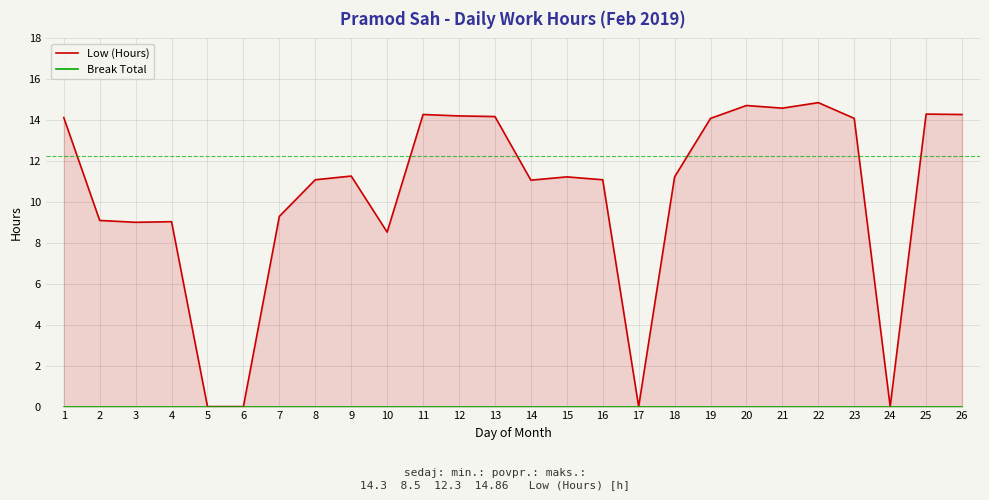

Which series has the largest range (max minus min)?

Low (Hours)